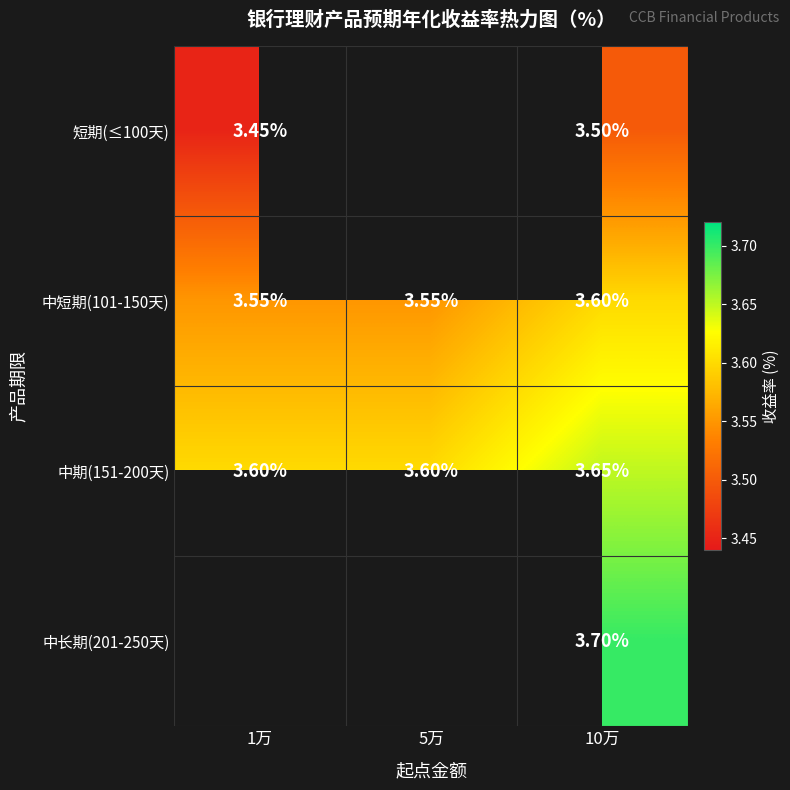

At which category is the sum across all series the highest?

10万